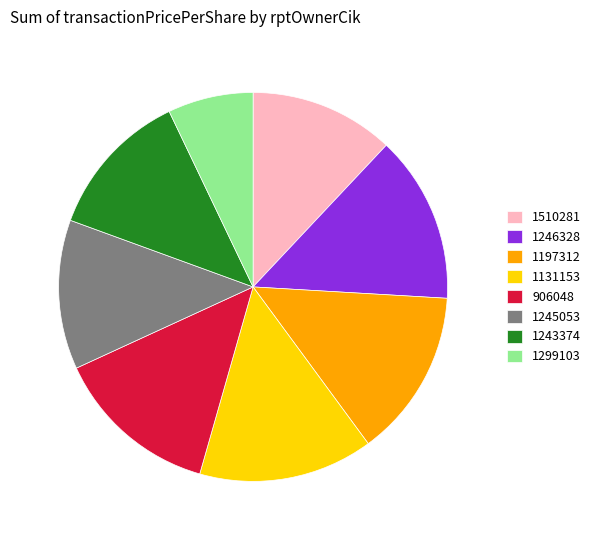

How many slices are in this pie chart?

8